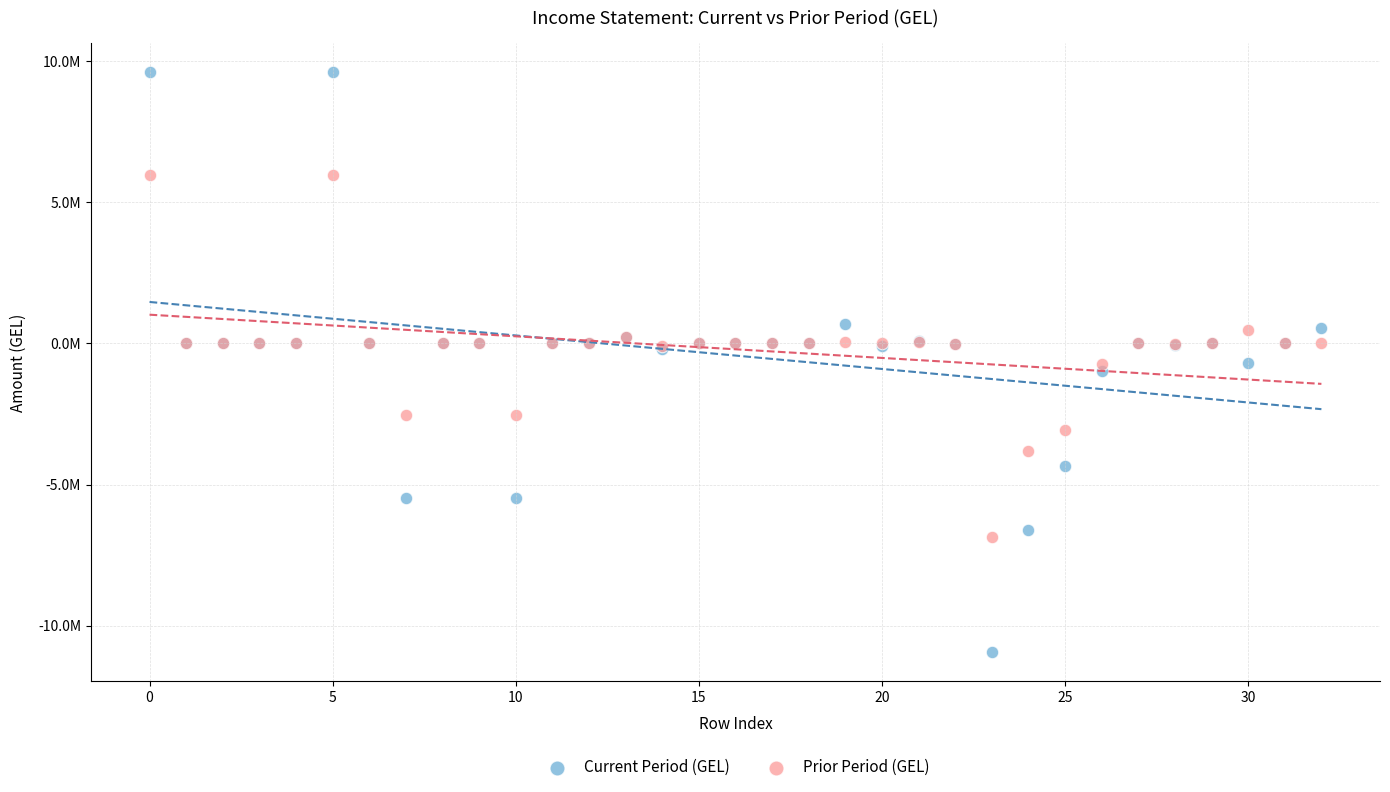

What are all the series names shown in the legend?

Current Period (GEL), Prior Period (GEL)